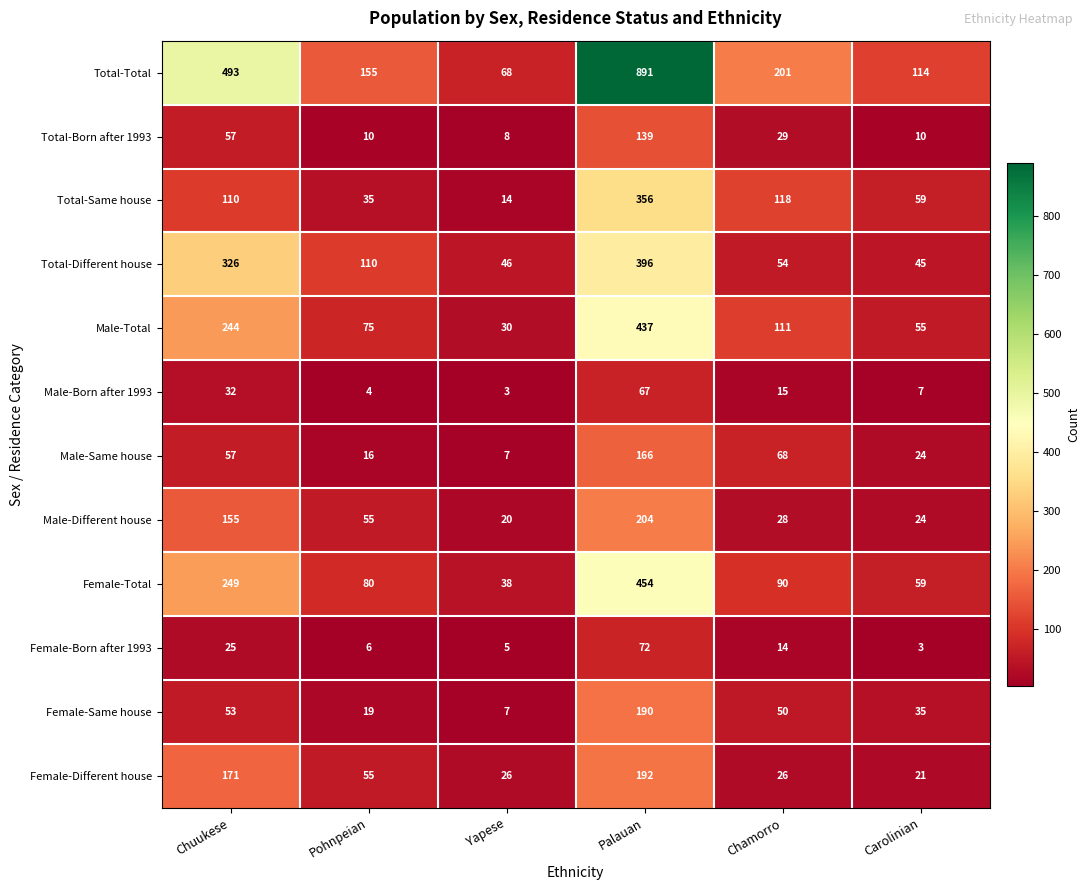

Where does the Female-Total series first go above 90?

Chuukese